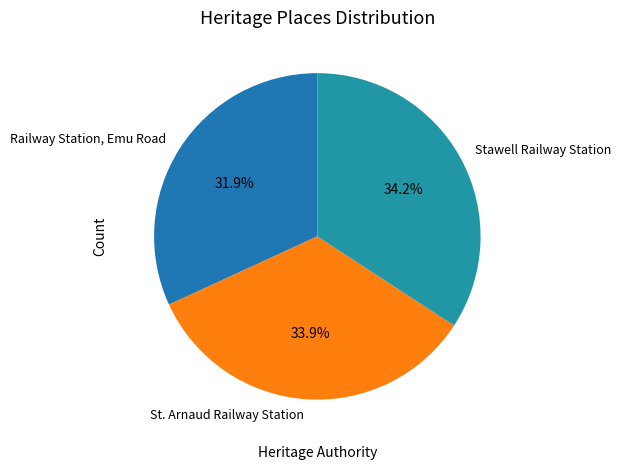

To the nearest percent, what percentage of the pie is St. Arnaud Railway Station?

34%